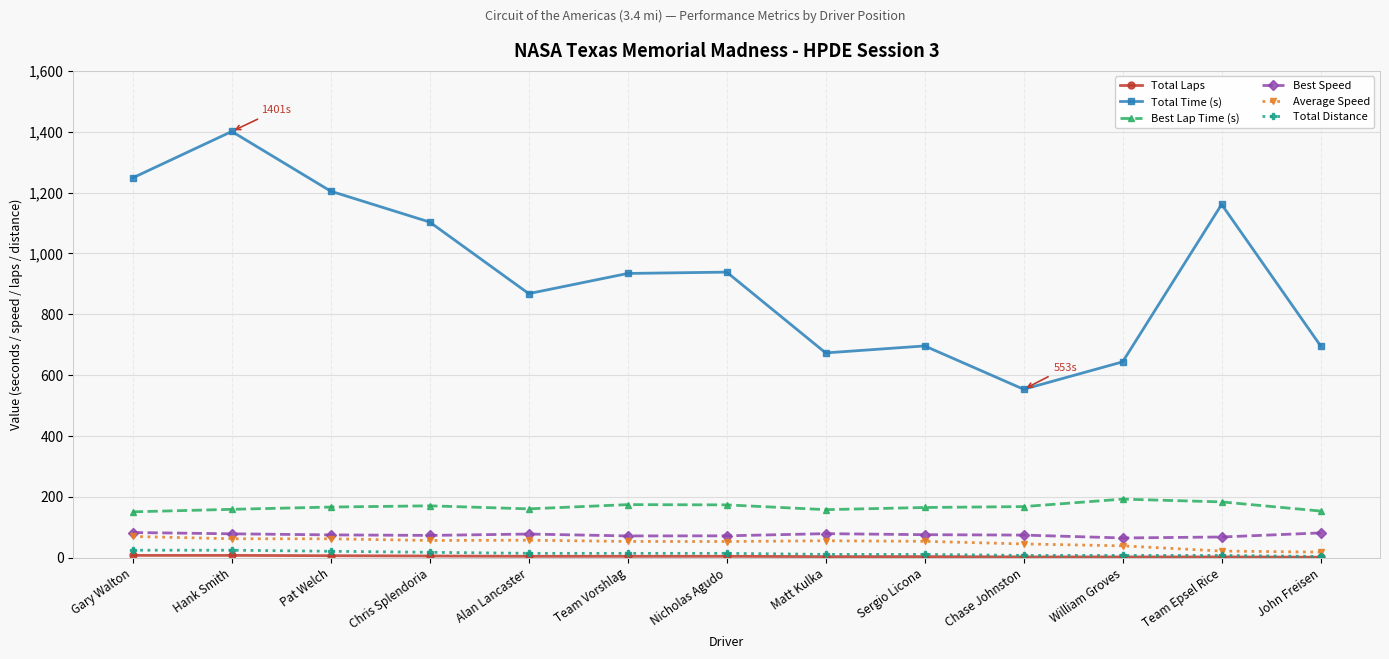

What is the label of the 3rd point from the left?

Pat Welch